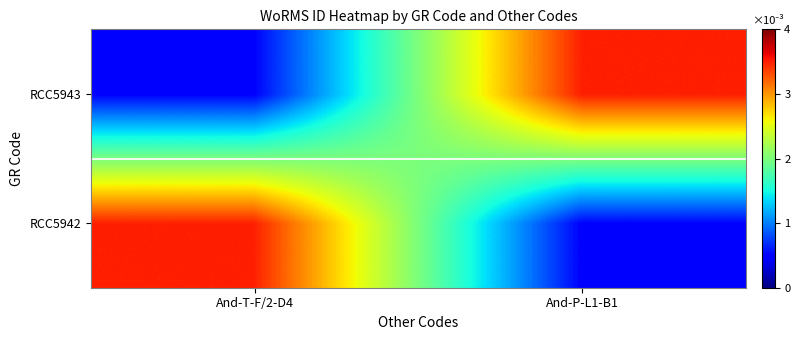

Reading right to left, extract all data points from this chart.

RCC5942: And-P-L1-B1=0.0	And-T-F/2-D4=0.0
RCC5943: And-P-L1-B1=0.0	And-T-F/2-D4=0.0